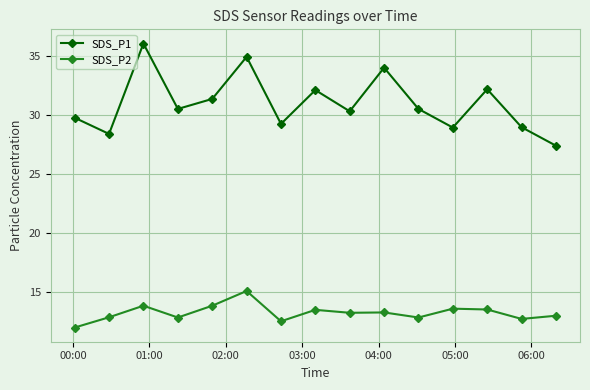

How many interior local valleys does the SDS_P1 series have?

5